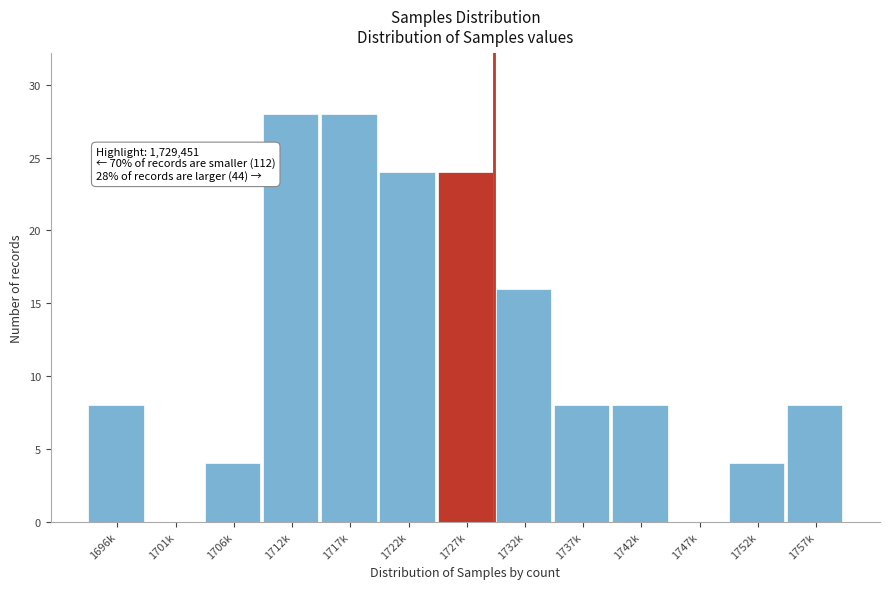

Reading left to right, transcribe all the data shown in this chart.

1696k=8	1701k=0	1706k=4	1712k=28	1717k=28	1722k=24	1727k=24	1732k=16	1737k=8	1742k=8	1747k=0	1752k=4	1757k=8